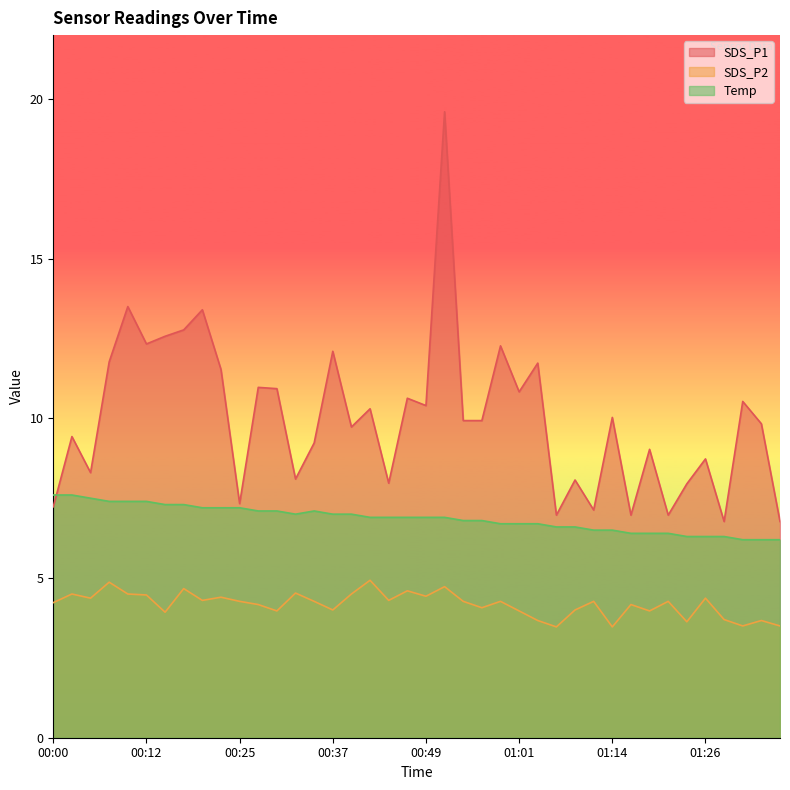

What is the value of the Temp point at the 21st from the left?

6.9